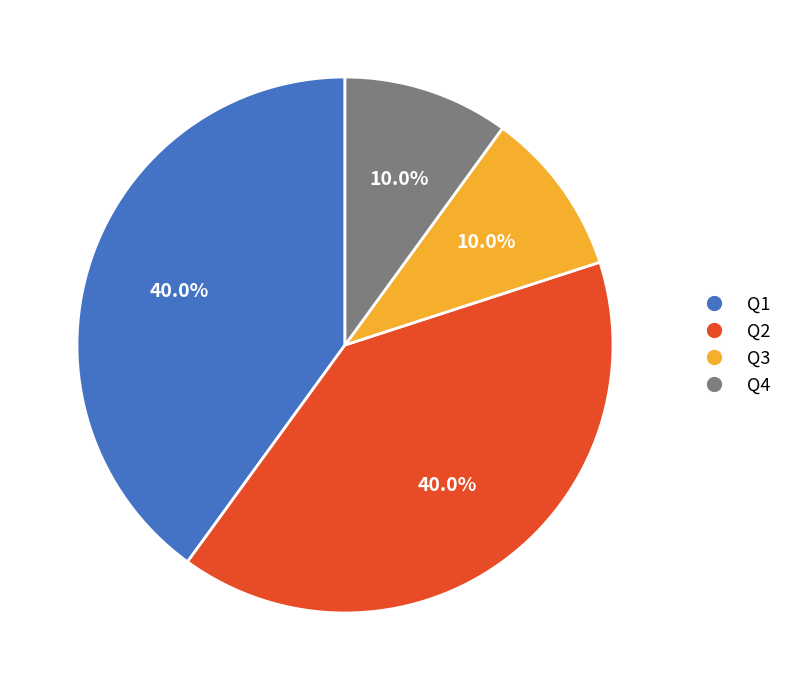

To the nearest percent, what portion does Q4 represent?

10%